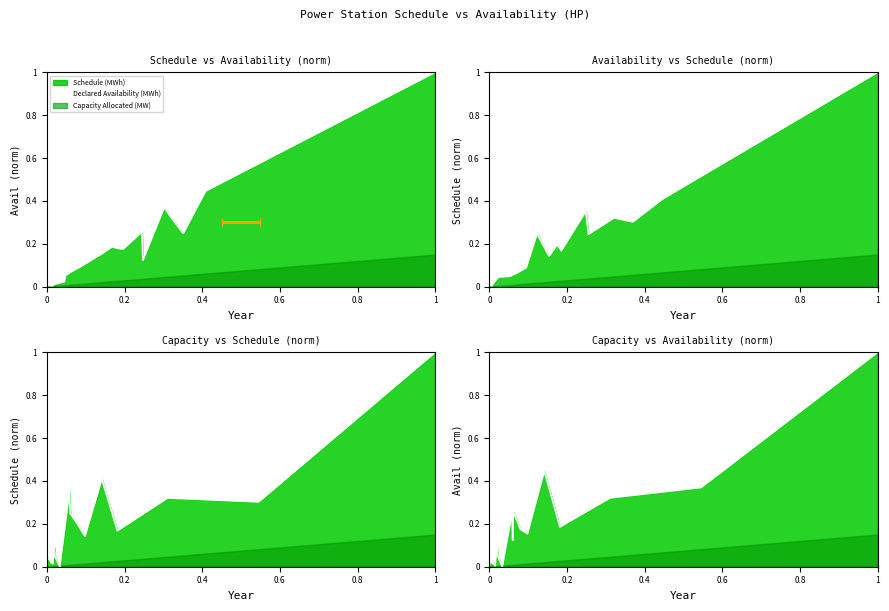

What is the value of the 13th point from the left?

0.2